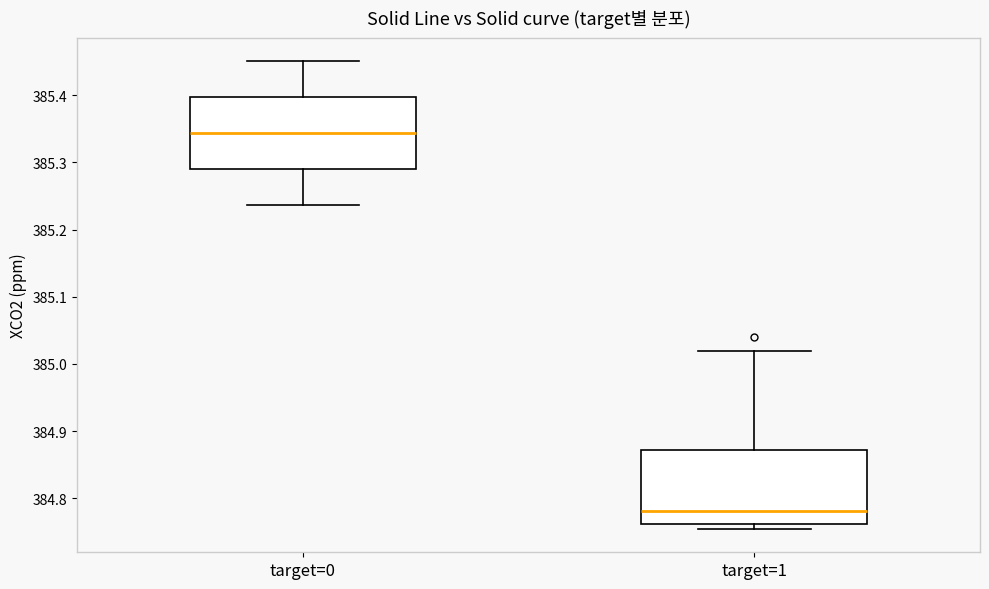

Which box has the highest median line?

target=0